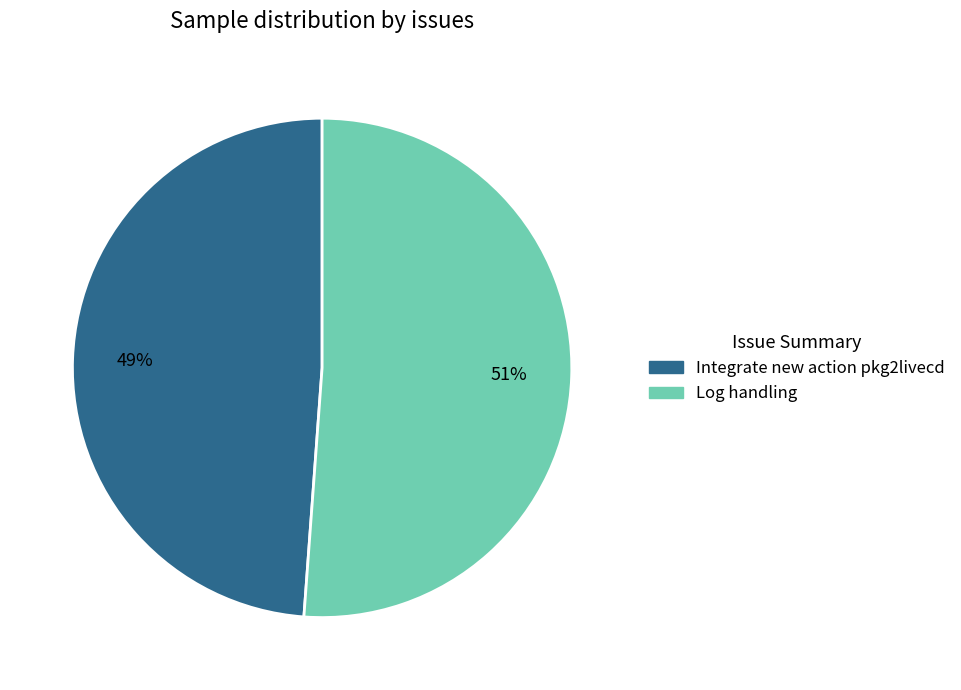

What percentage is the Integrate new action pkg2livecd slice, to the nearest percent?

49%